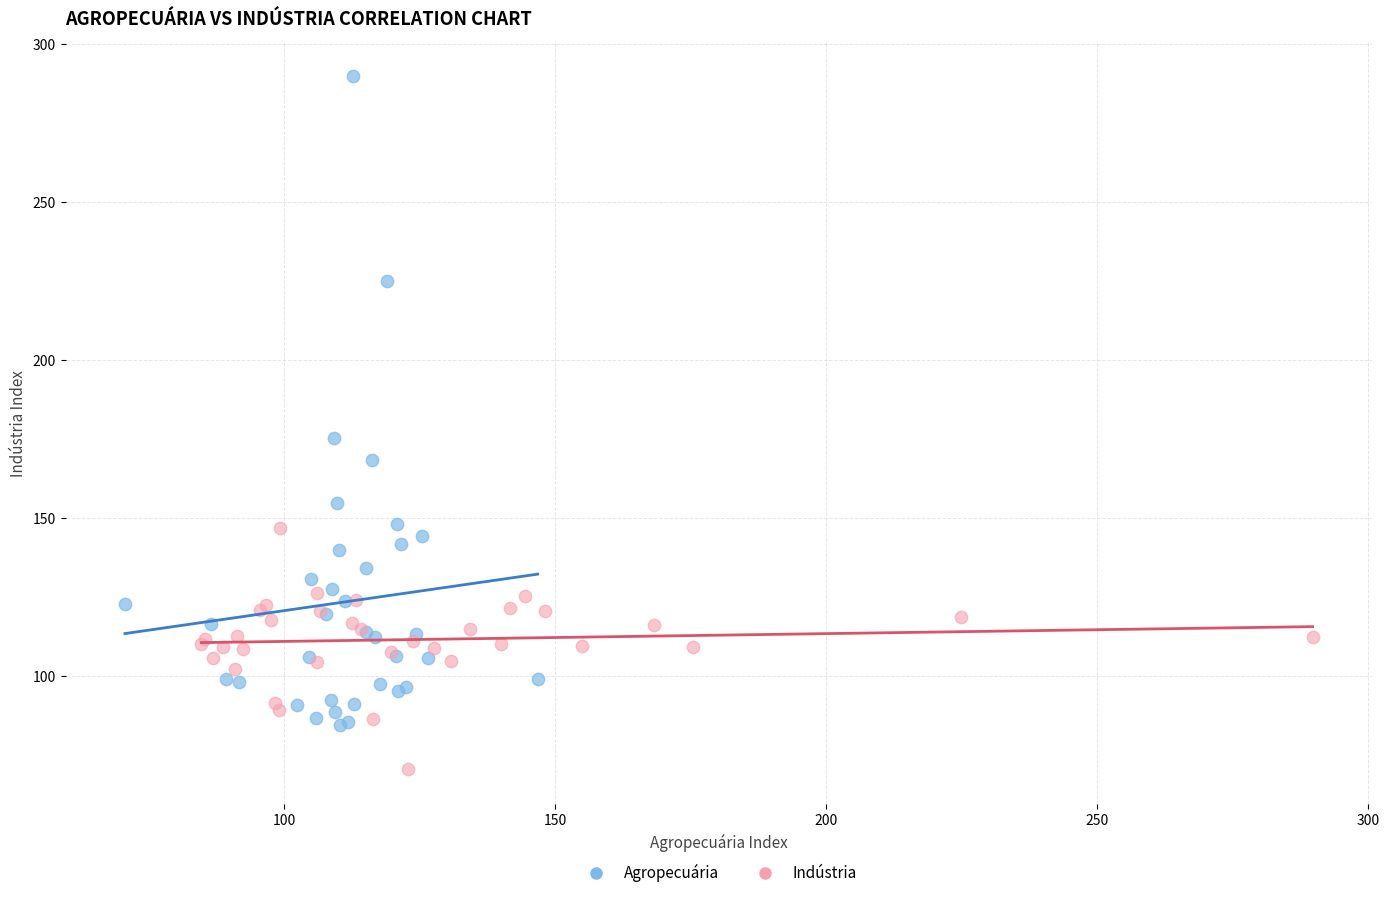

Which series reaches the maximum Y coordinate?

Agropecuária